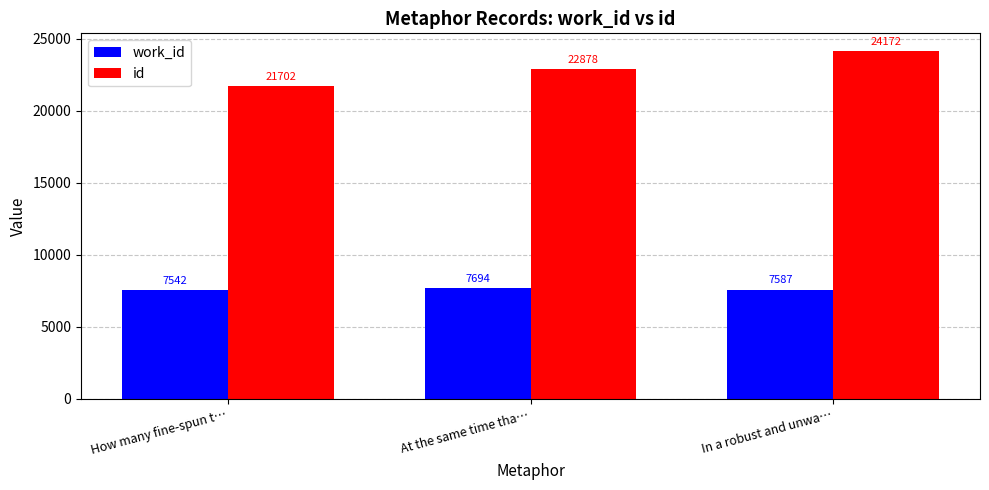

What is the total value across all series at In a robust and unwa…?

31759